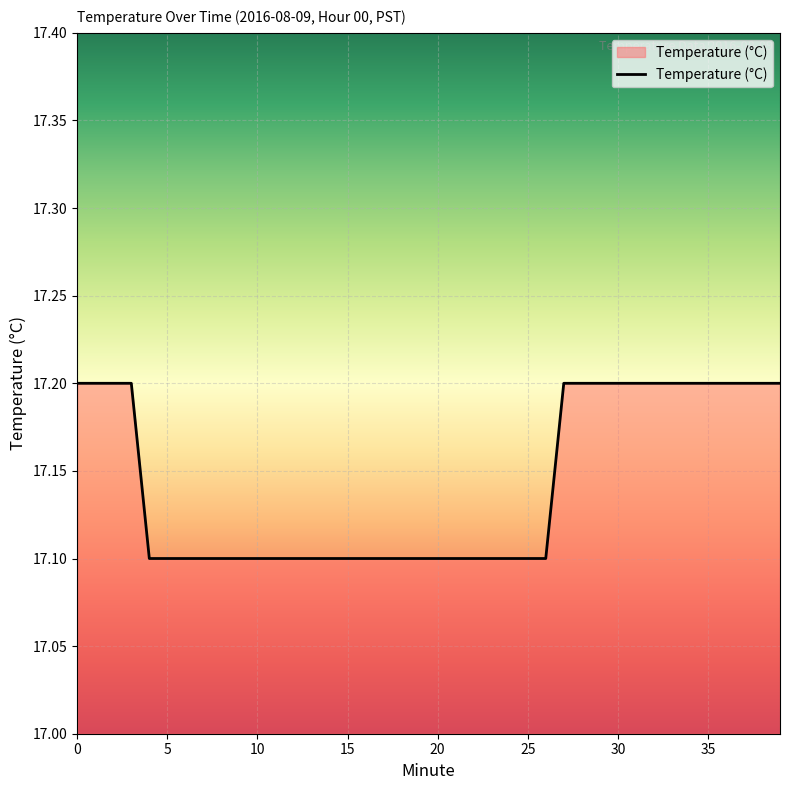

What is the minimum value shown in the chart?

17.1